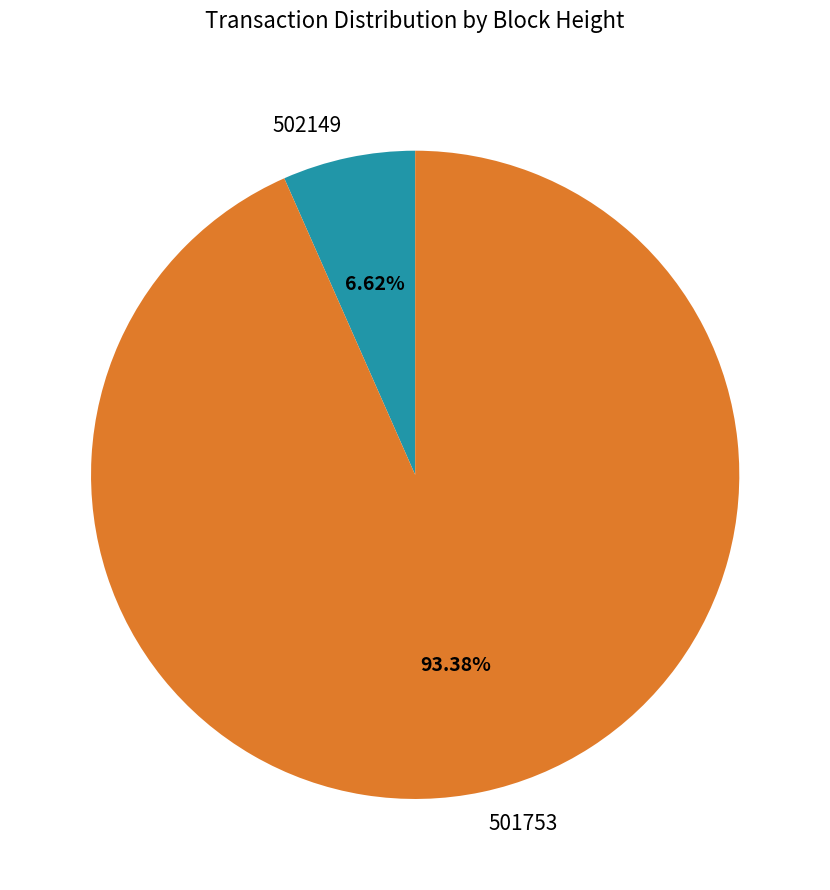

To the nearest percent, what is the difference between the 502149 and 501753 slice percentages?

87%